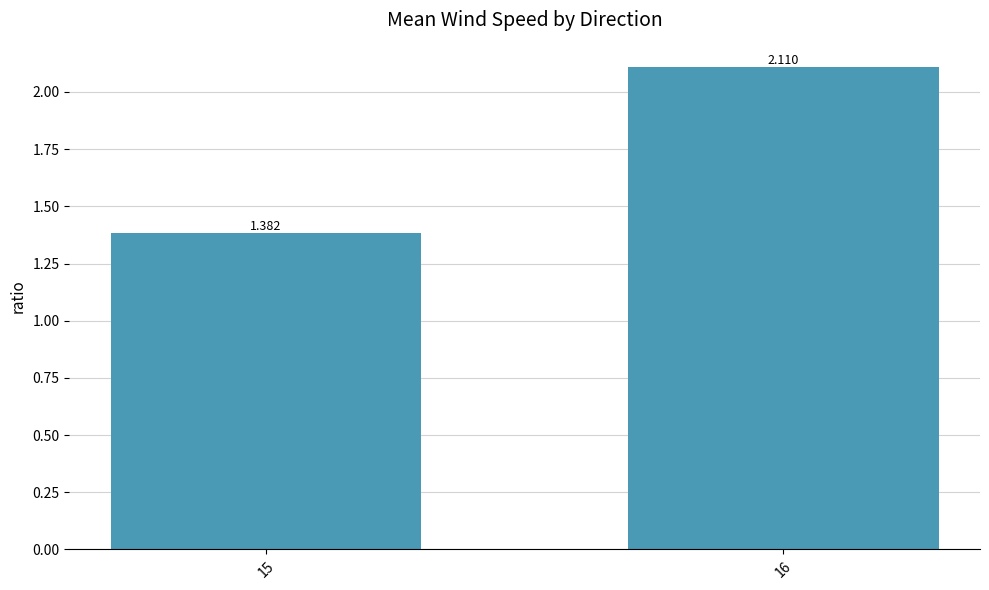

Which category has the highest value across all series?

16